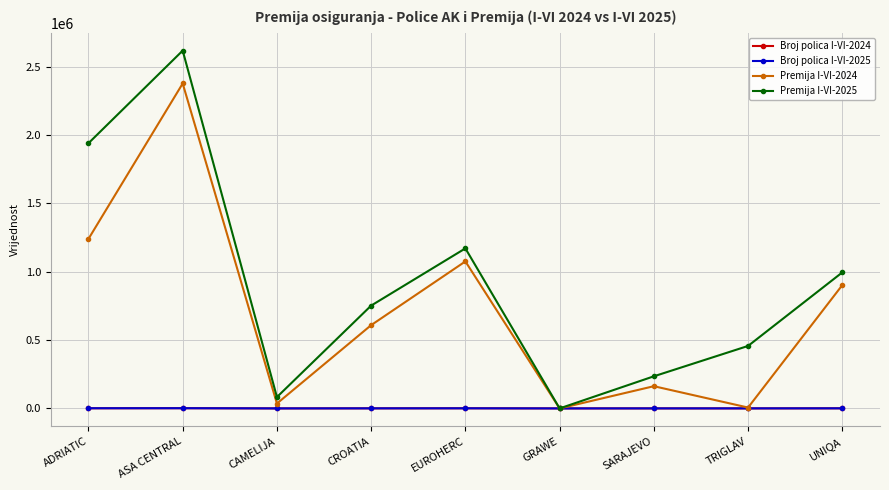

In Broj polica I-VI-2024, how many points are higher than both neighbors (excluding endpoints)?

3